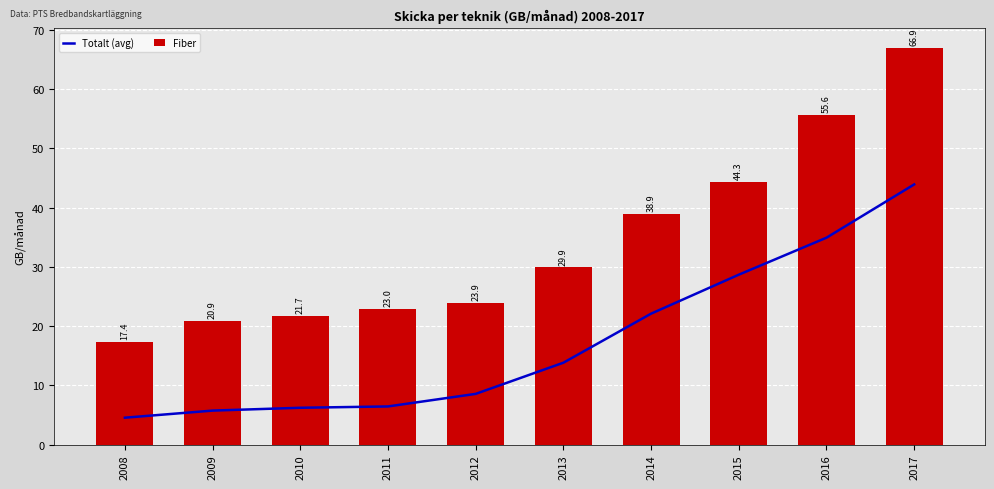

Which has a higher value, 2010 or 2017?

2017